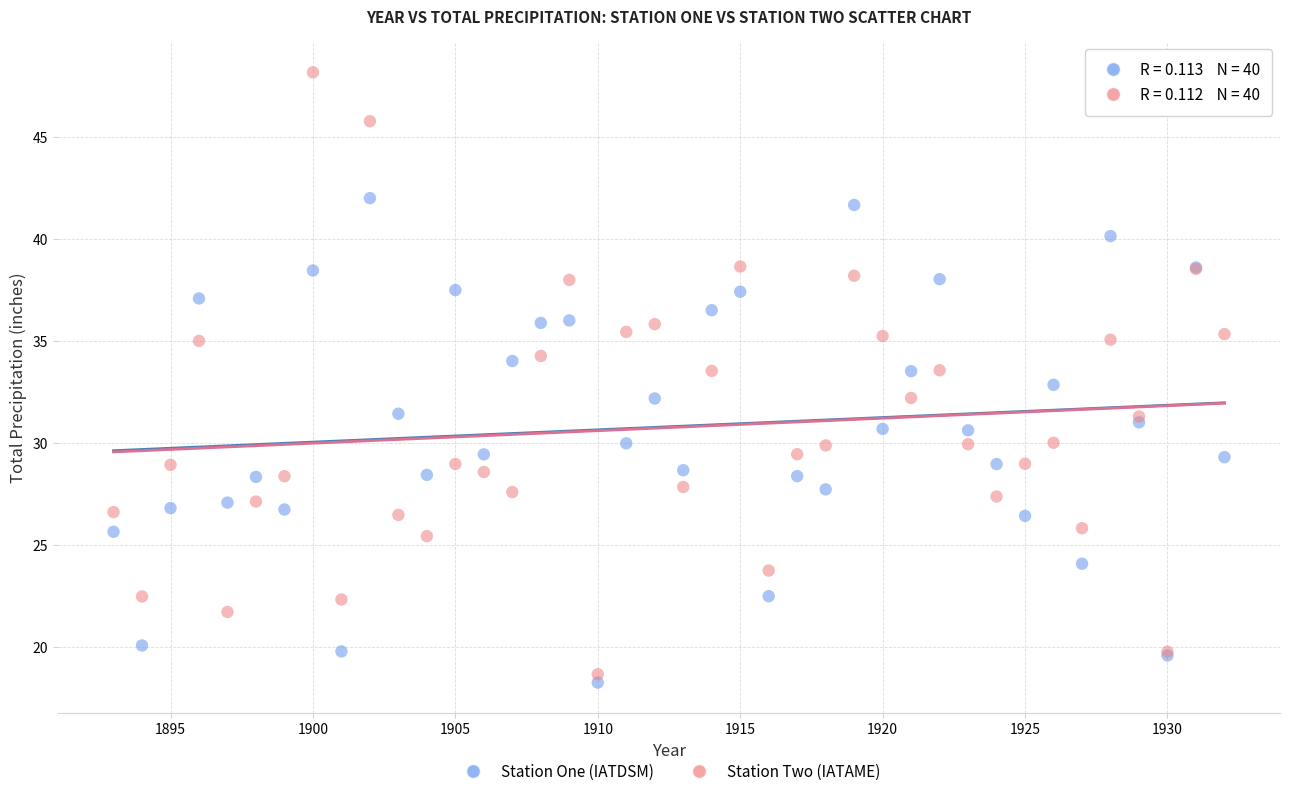

Which series has the largest Y range (max minus min)?

Station Two (IATAME)